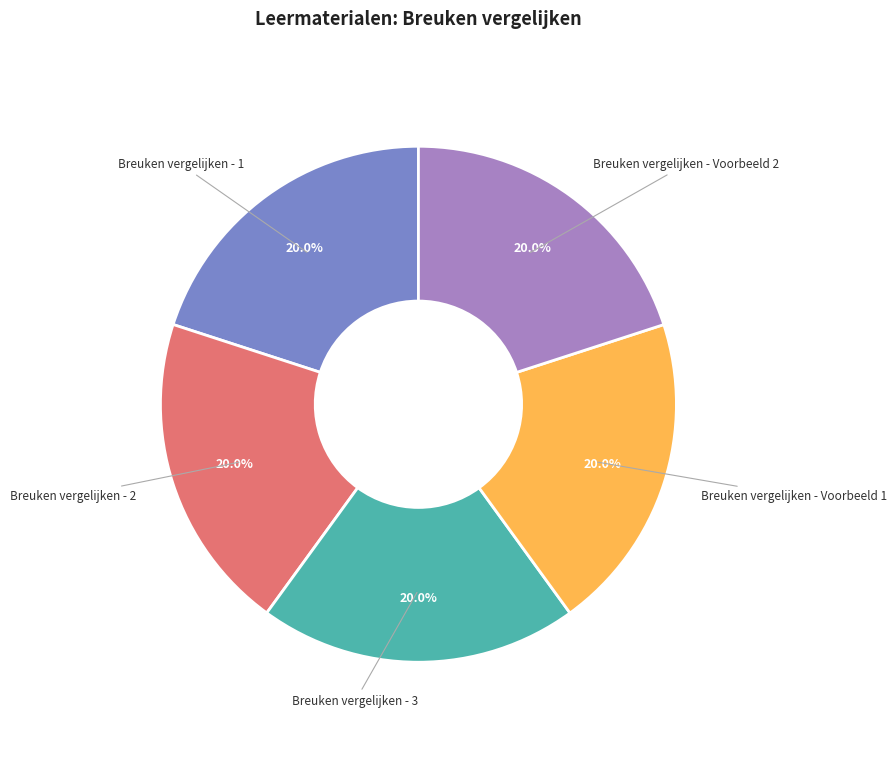

True or false: Breuken vergelijken - 3 accounts for 20% of the total.

True